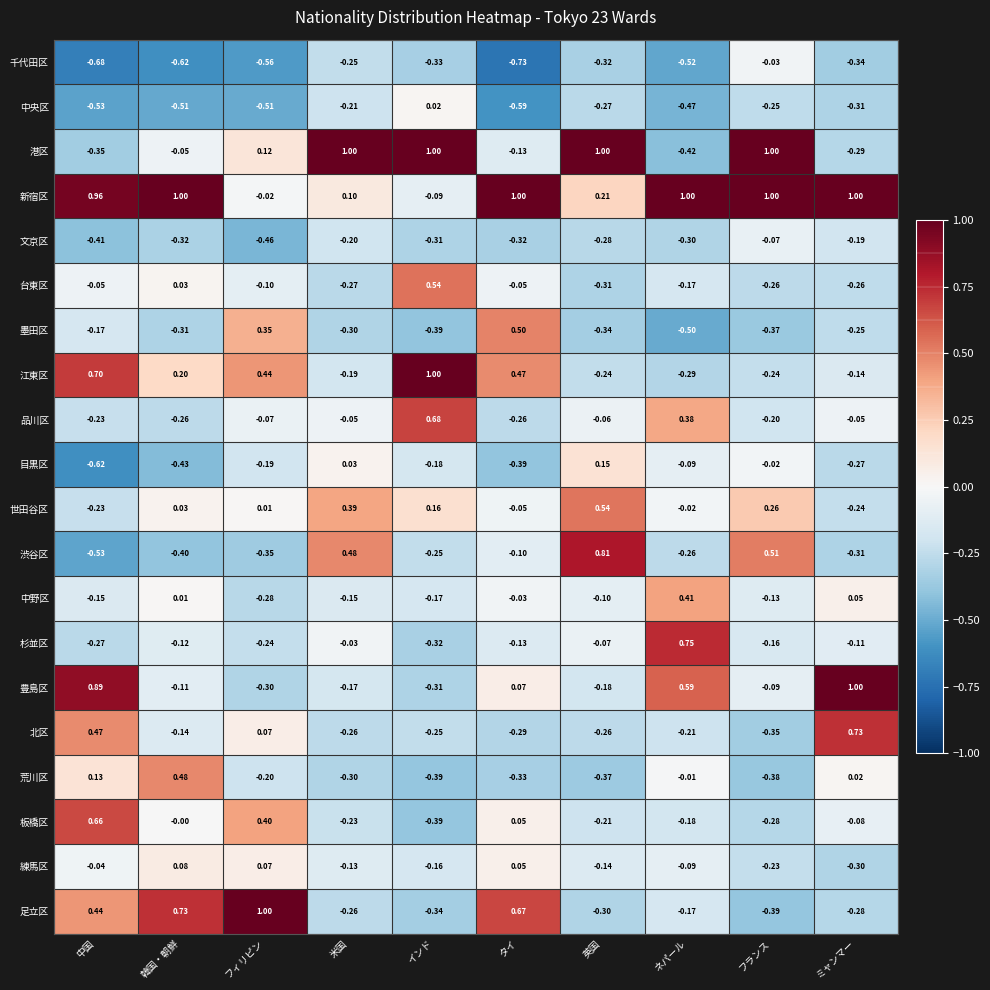

Where does the 墨田区 series first go above 0?

フィリピン